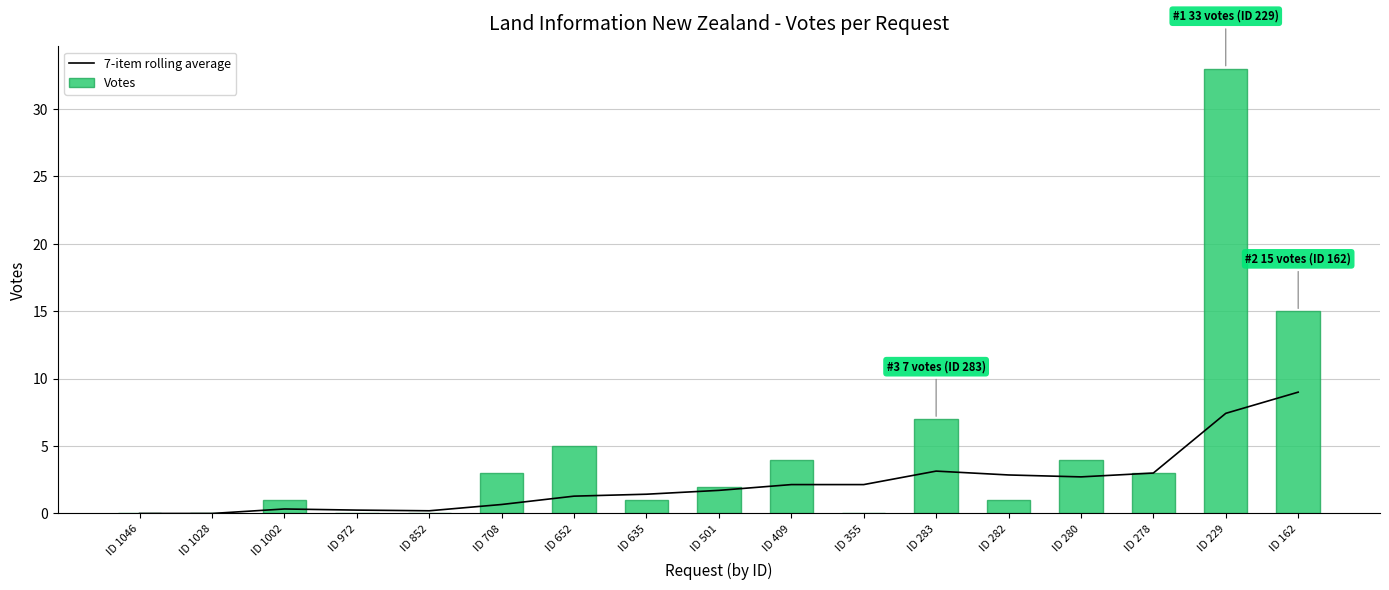

The value of 7-item rolling average at ID 355 is 2.1. True or false?

True